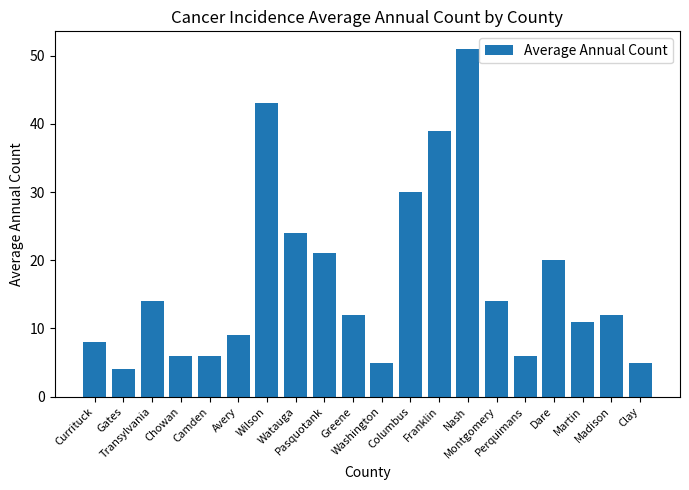

How many series are shown in this chart?

1